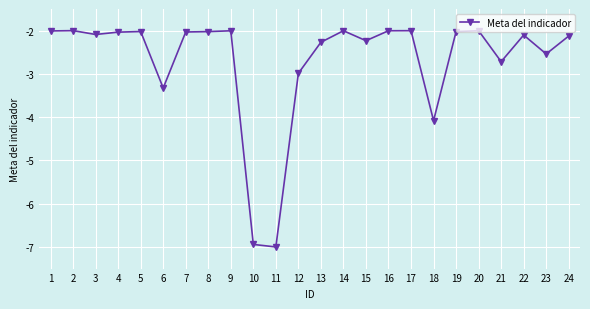

What is the change in value from 2 to 22?

-0.1